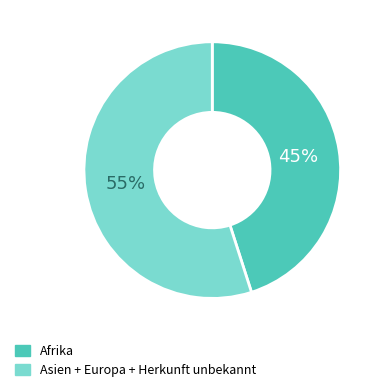

To the nearest percent, what is the average slice percentage?

50%